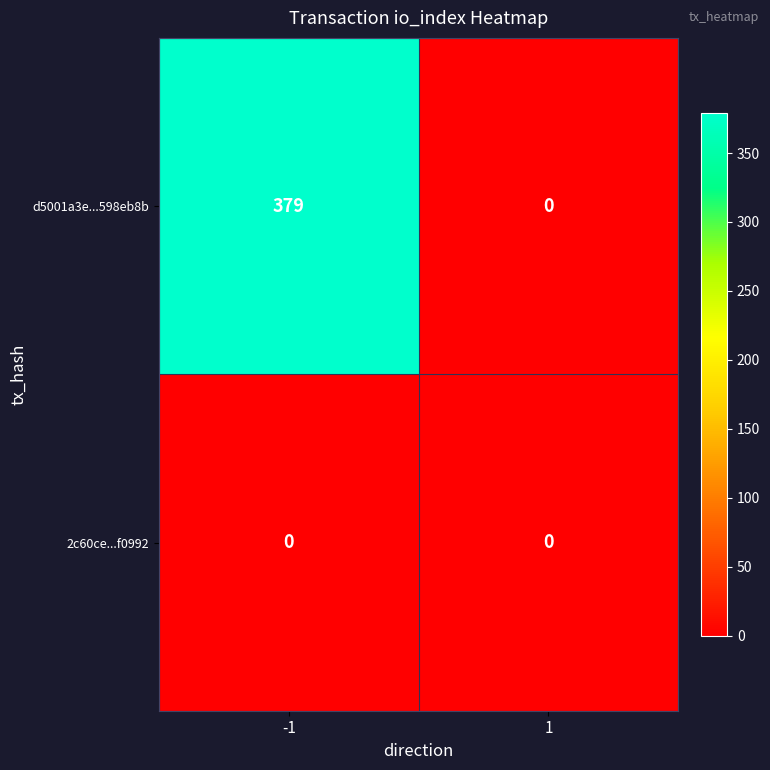

Reading left to right, what are all the values shown in this chart?

d5001a3e...598eb8b: 379	0
2c60ce...f0992: 0	0